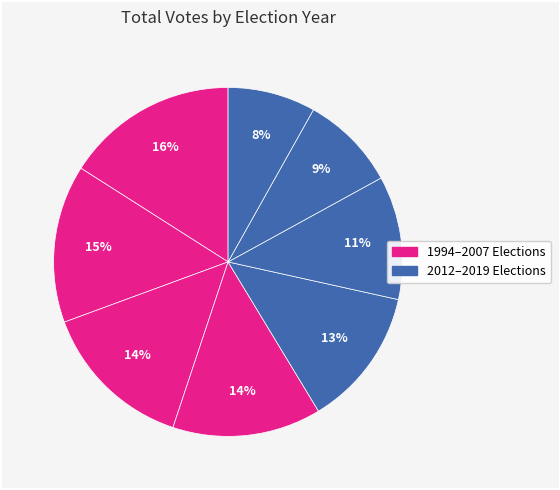

How many slices are in this pie chart?

8